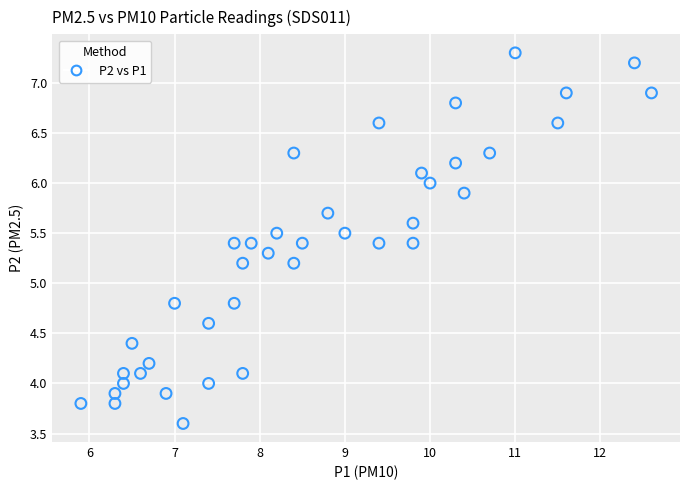

What is the range of X values (max minus min)?

6.7